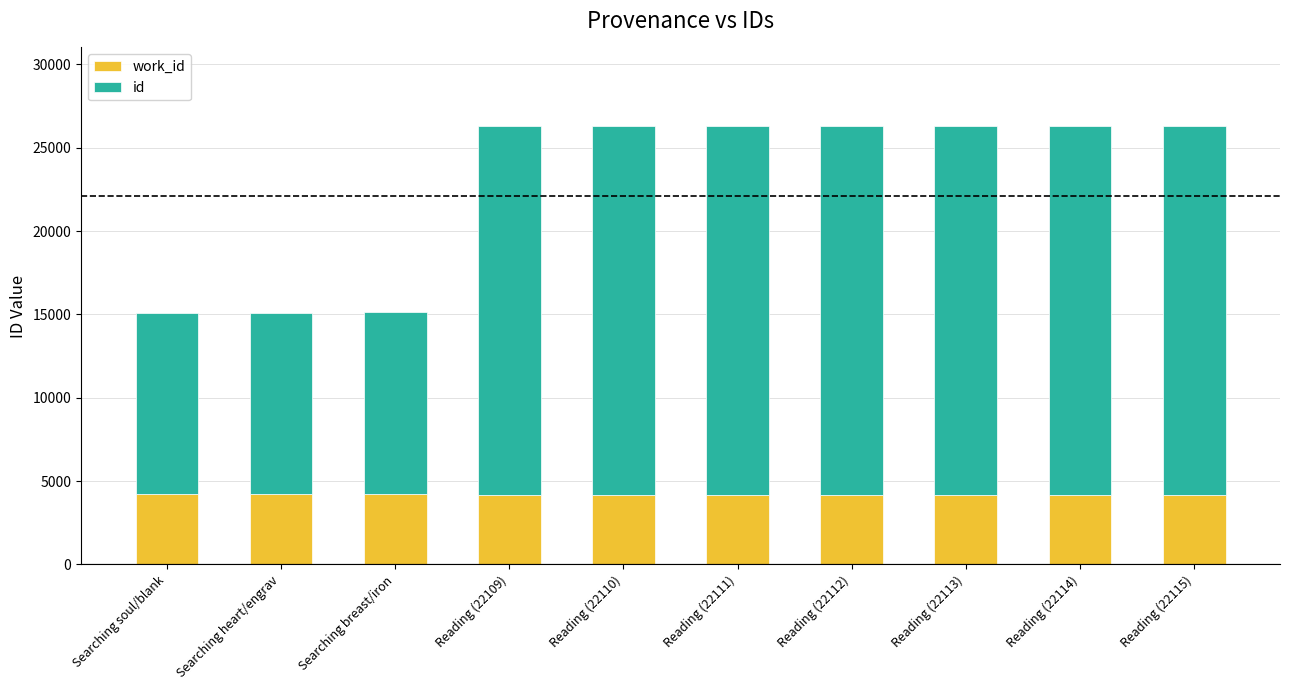

Are the bars horizontal?

No